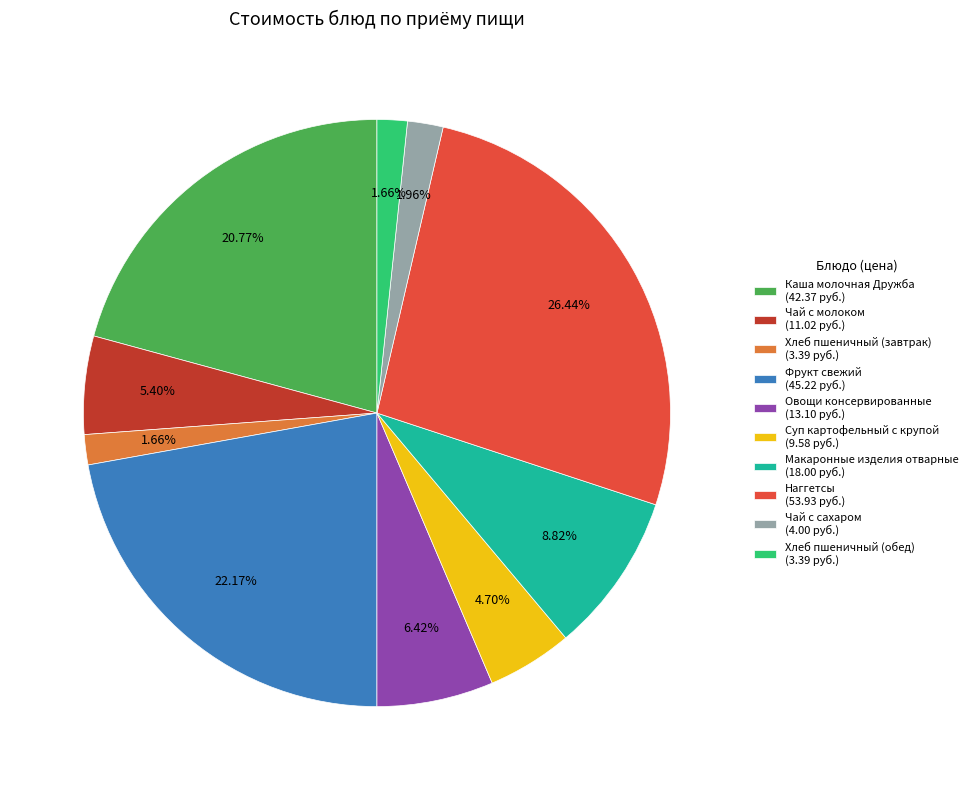

Is Каша молочная Дружба the majority of the pie?

No